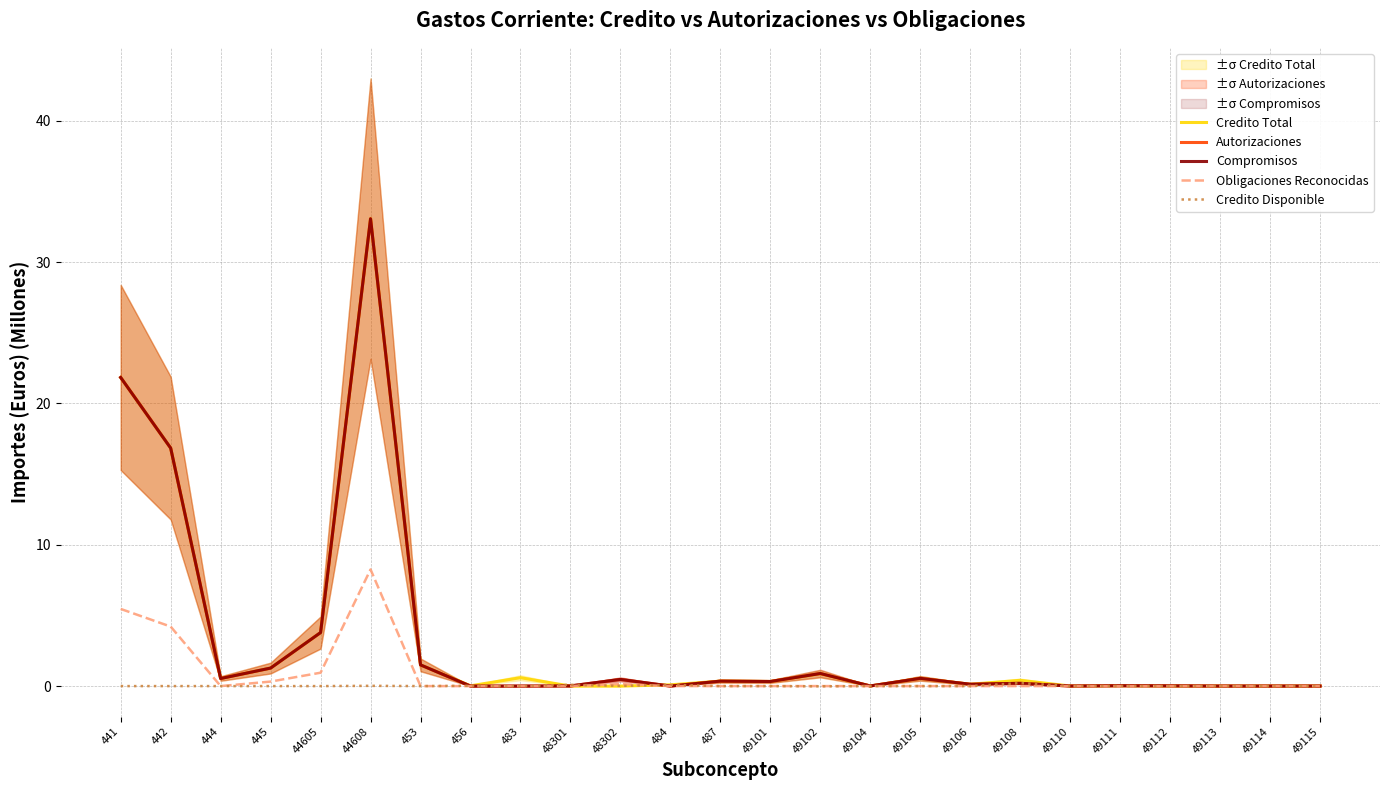

Reading right to left, extract all data points from this chart.

Credito Total: 49115=0.0	49114=0.0	49113=0.0	49112=0.0	49111=0.0	49110=0.0	49108=0.4	49106=0.1	49105=0.5	49104=0.0	49102=0.9	49101=0.3	487=0.4	484=0.1	48302=0.0	48301=0.0	483=0.6	456=0.0	453=1.5	44608=33.1	44605=3.8	445=1.3	444=0.5	442=16.8	441=21.8
Autorizaciones: 49115=0.0	49114=0.0	49113=0.0	49112=0.0	49111=0.0	49110=0.0	49108=0.2	49106=0.1	49105=0.5	49104=0.0	49102=0.9	49101=0.3	487=0.4	484=0.0	48302=0.5	48301=0.0	483=0.0	456=0.0	453=1.5	44608=33.1	44605=3.8	445=1.3	444=0.5	442=16.8	441=21.8
Compromisos: 49115=0.0	49114=0.0	49113=0.0	49112=0.0	49111=0.0	49110=0.0	49108=0.2	49106=0.1	49105=0.5	49104=0.0	49102=0.9	49101=0.3	487=0.4	484=0.0	48302=0.5	48301=0.0	483=0.0	456=0.0	453=1.5	44608=33.1	44605=3.8	445=1.3	444=0.5	442=16.8	441=21.8
Obligaciones Reconocidas: 49115=0.0	49114=0.0	49113=0.0	49112=0.0	49111=0.0	49110=0.0	49108=0.0	49106=0.0	49105=0.0	49104=0.0	49102=0.0	49101=0.0	487=0.0	484=0.0	48302=0.1	48301=0.0	483=0.0	456=0.0	453=0.0	44608=8.3	44605=0.9	445=0.3	444=0.0	442=4.2	441=5.5
Credito Disponible: 49115=0.0	49114=0.0	49113=0.0	49112=-0.0	49111=0.0	49110=0.0	49108=0.2	49106=0.0	49105=-0.0	49104=0.0	49102=-0.0	49101=0.0	487=0.0	484=0.1	48302=0.0	48301=0.1	483=0.0	456=0.0	453=0.0	44608=0.0	44605=0.0	445=0.0	444=0.0	442=0.0	441=0.0